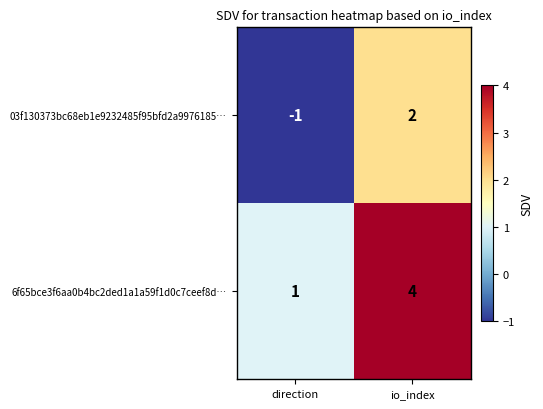

Count the number of categories in the chart.

2